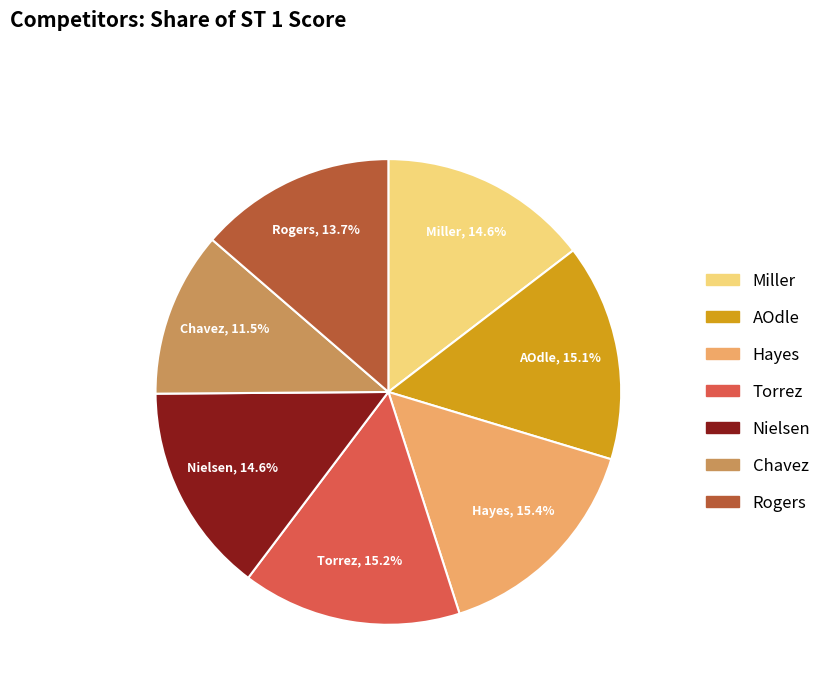

Which slice is the smallest?

Chavez